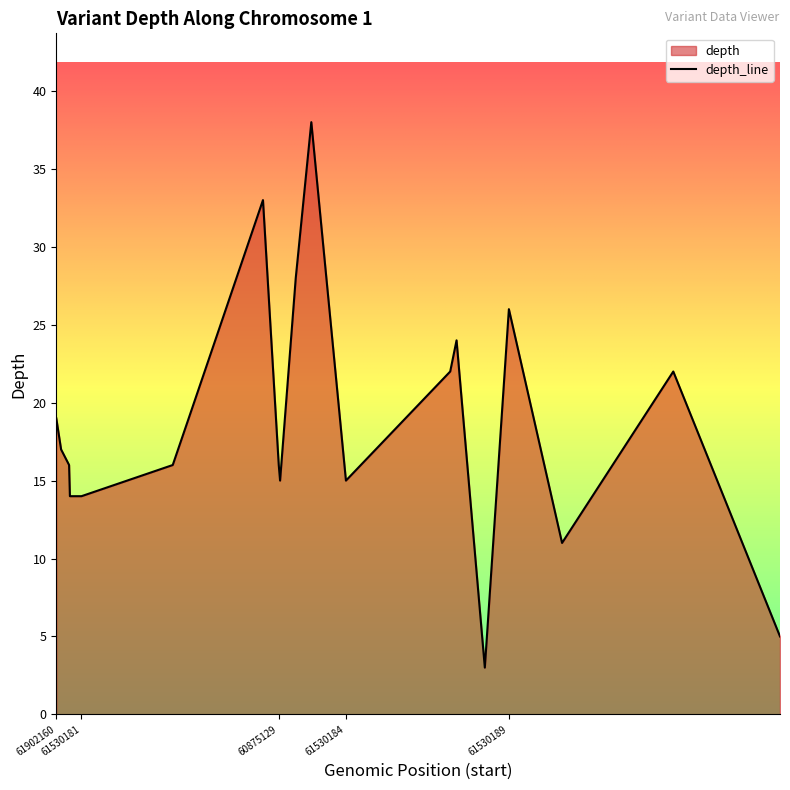

How many lines are shown in the chart?

1